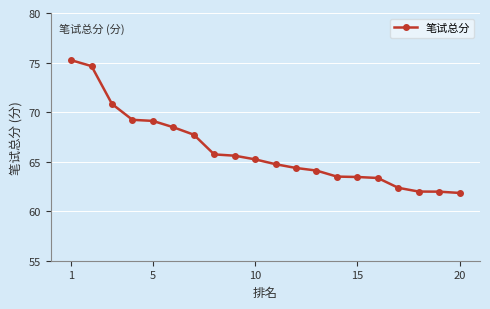

What is the difference between the second highest and second lowest values?

12.7